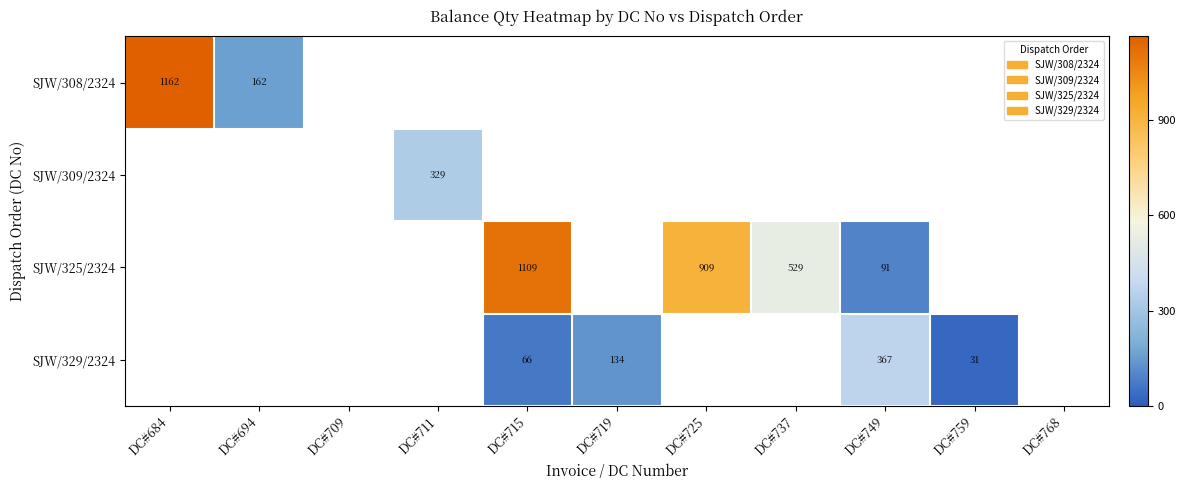

True or false: SJW/325/2324 has a value of 529 at DC#737.

True